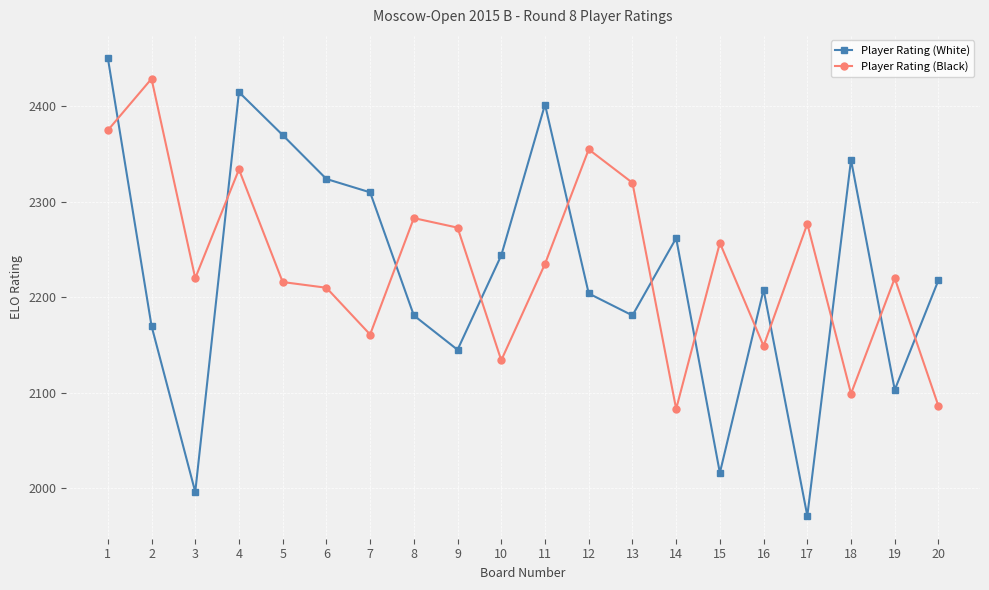

Is the value of Player Rating (Black) at 13 greater than the value of Player Rating (White) at 5?

No